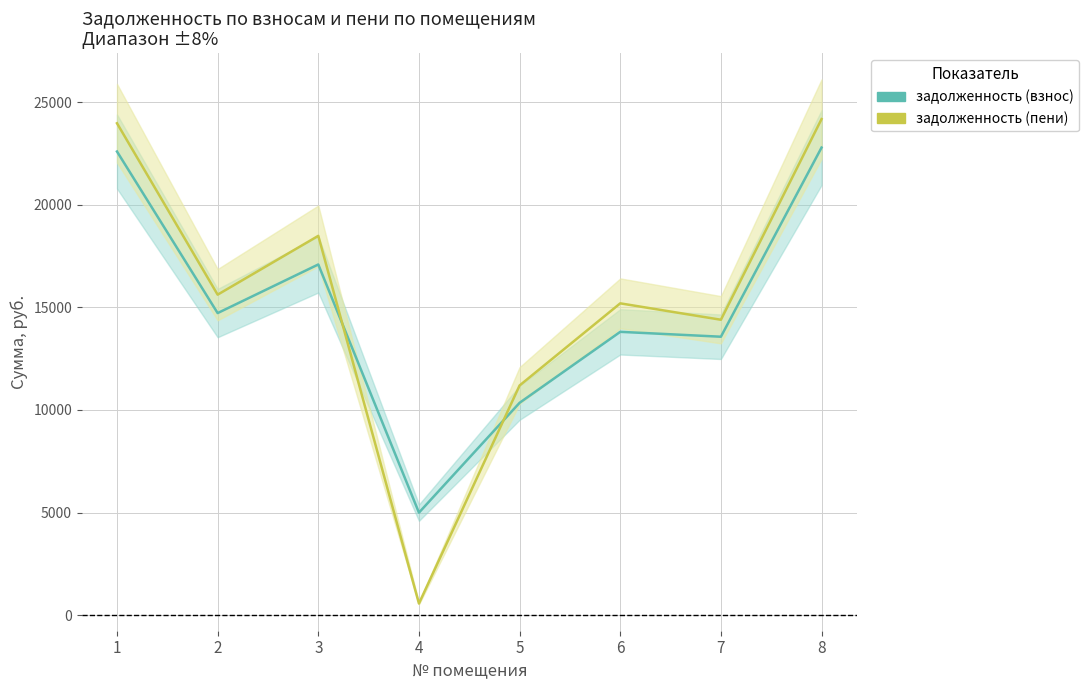

At how many categories does at least one series exceed 1306?

8